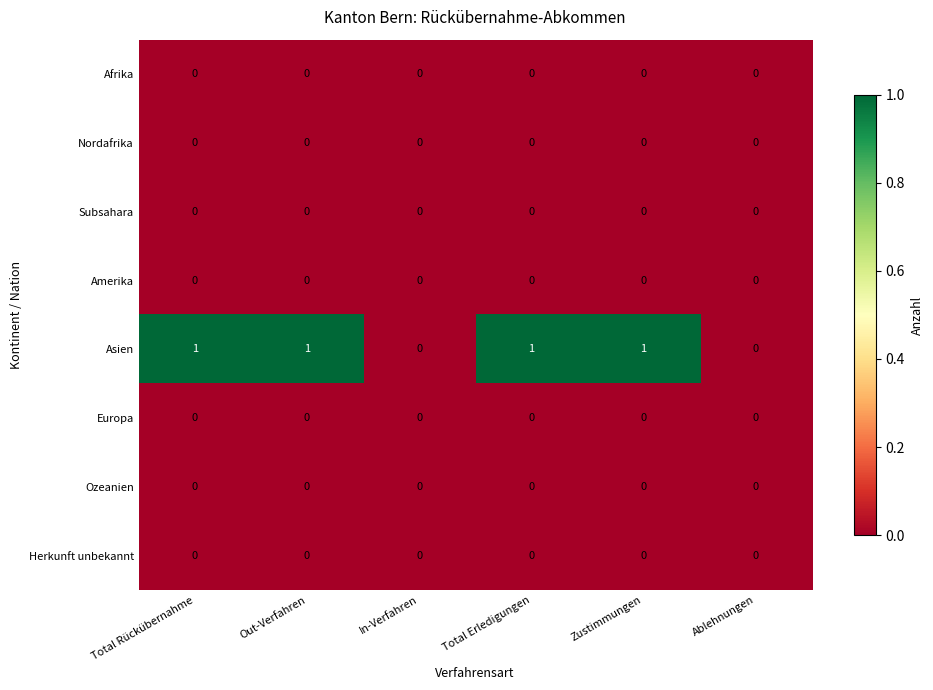

Which series has the largest total across all categories?

Asien